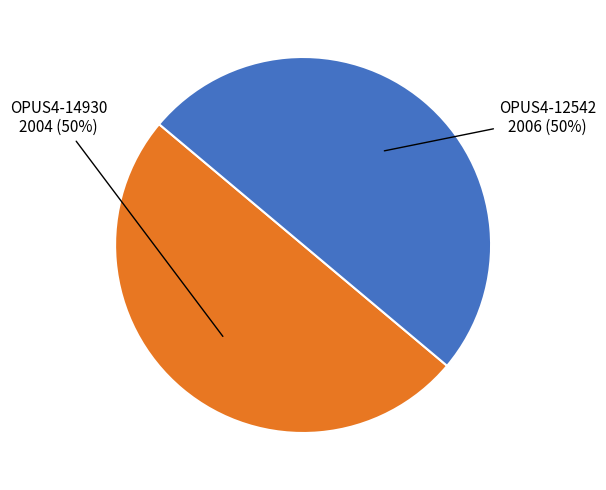

To the nearest percent, what is the average slice percentage?

50%